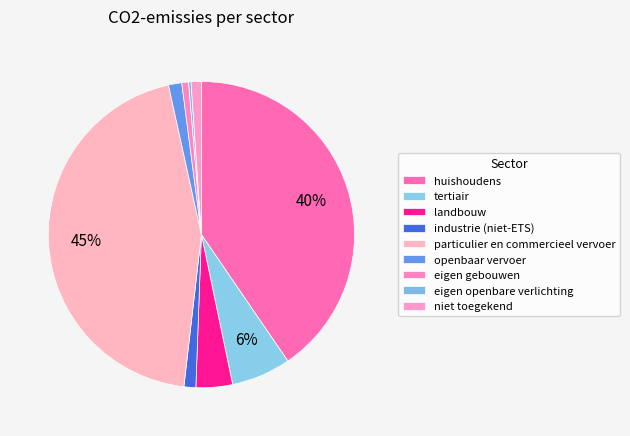

Combined, what portion of the pie is eigen openbare verlichting and eigen gebouwen?

1.0%